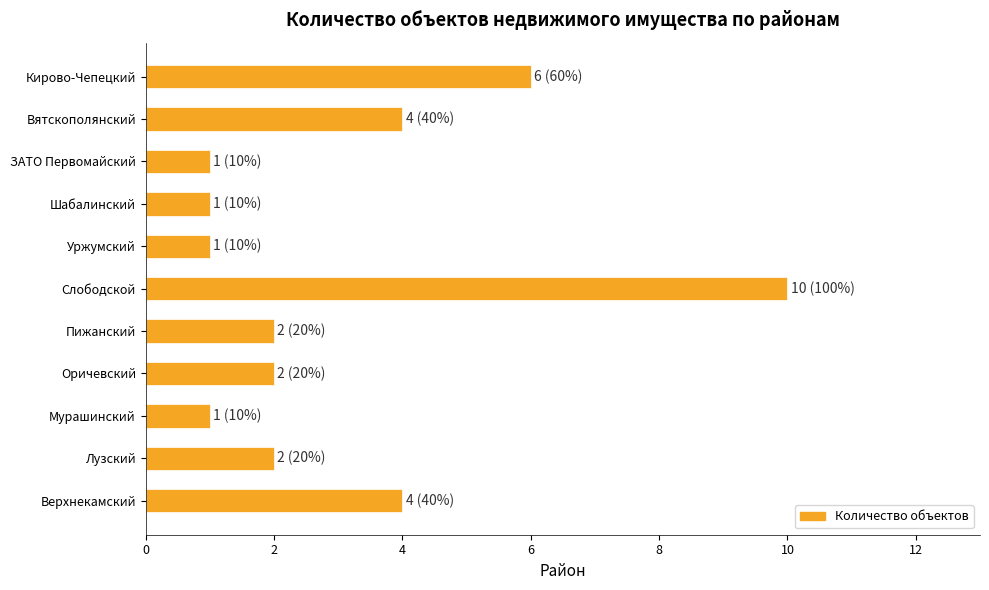

How many series are shown in this chart?

1